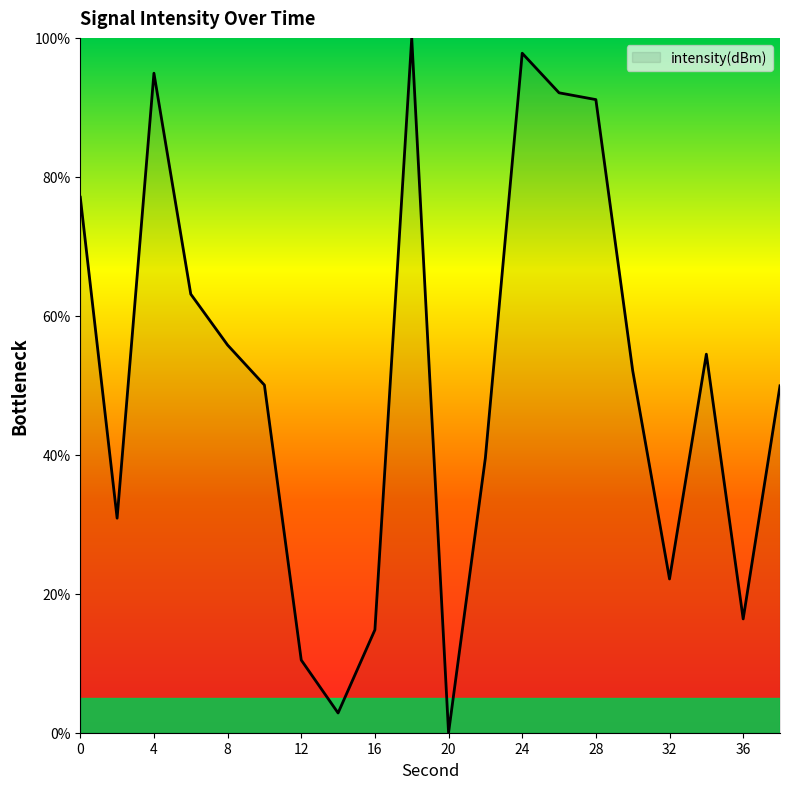

What is the difference between the maximum and minimum values?

100.0